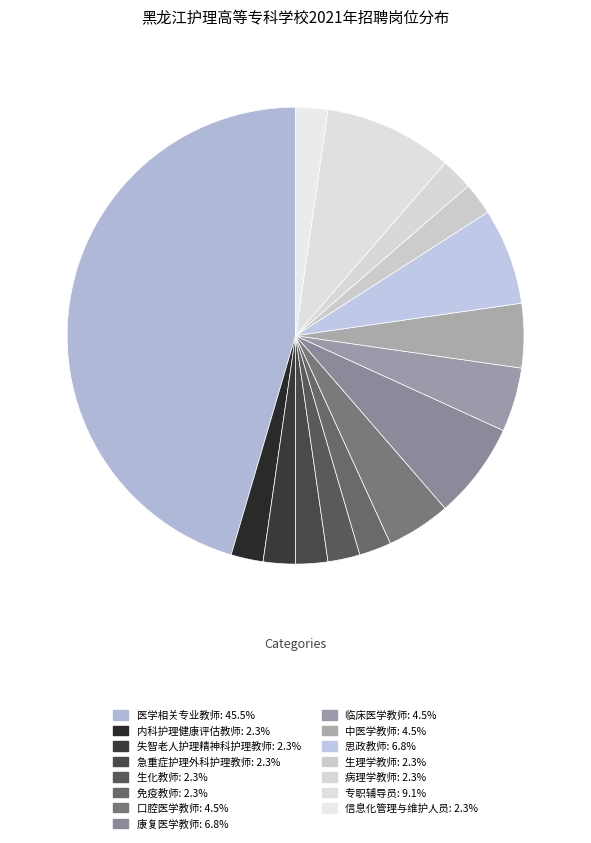

Does 康复医学教师 represent more than half of the total?

No